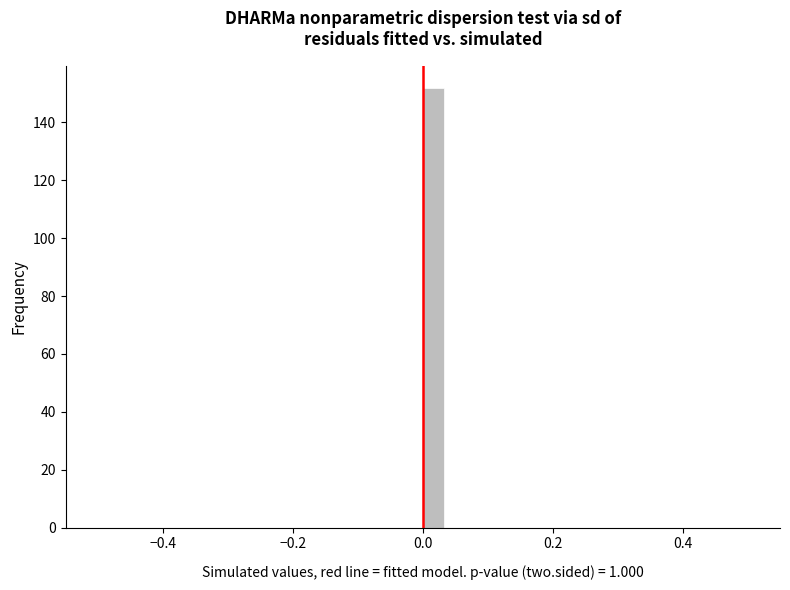

Read against the x-axis, roughly where is the centre of the tallest bar?

0.02